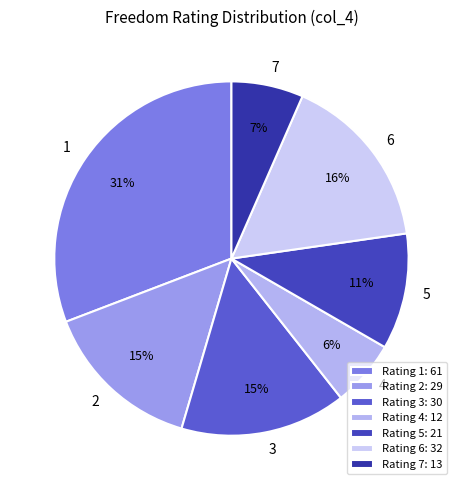

Is 4 the majority of the pie?

No